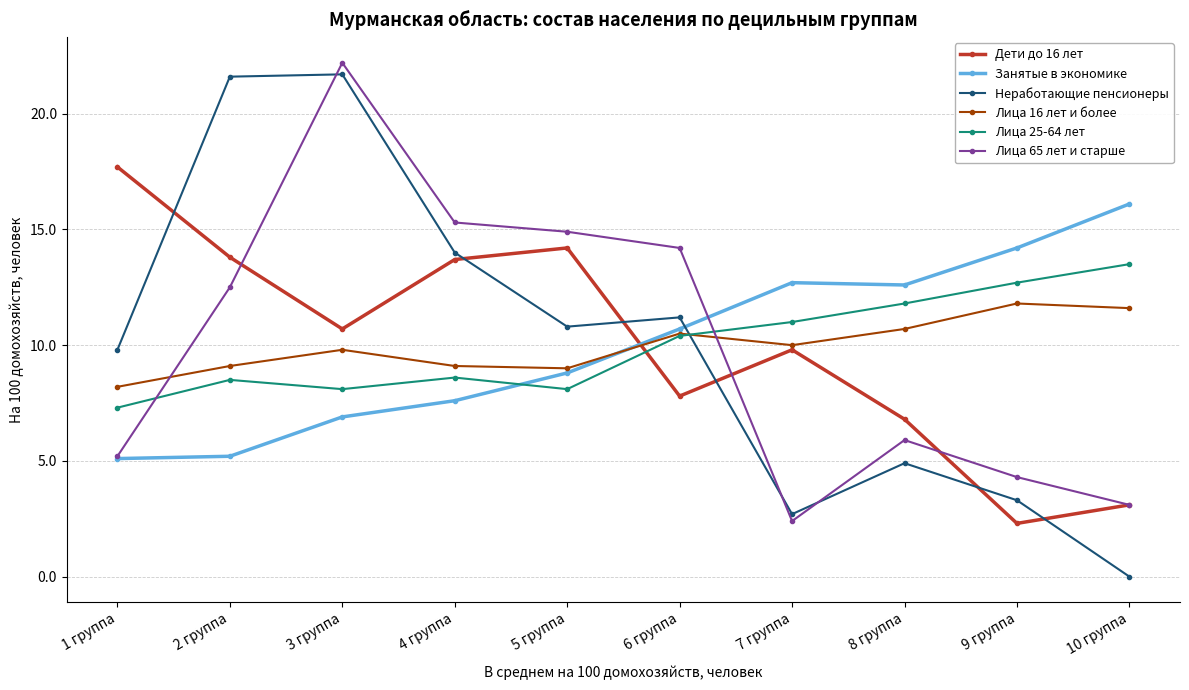

What are all the series names shown in the legend?

Дети до 16 лет, Занятые в экономике, Неработающие пенсионеры, Лица 16 лет и более, Лица 25-64 лет, Лица 65 лет и старше